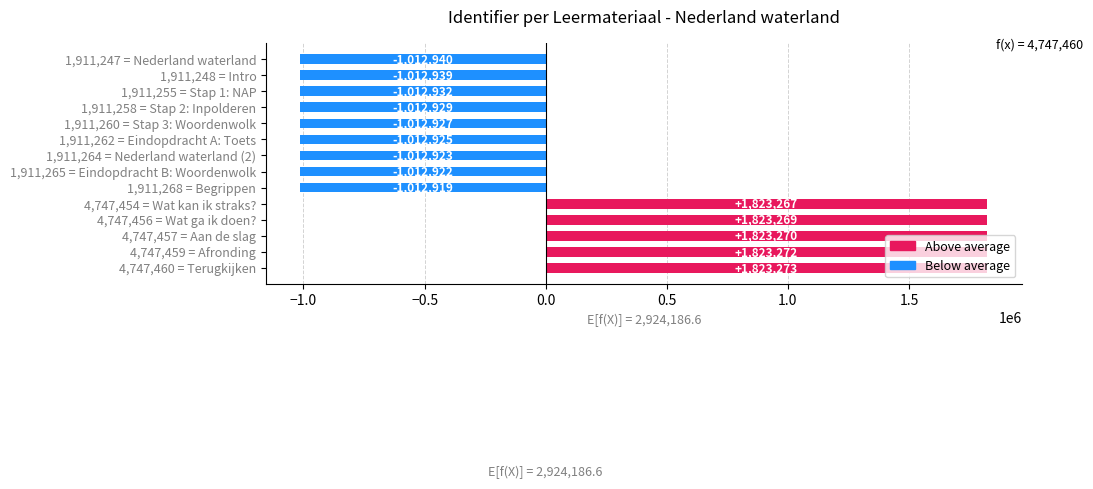

What is the sum of all values?

0.0